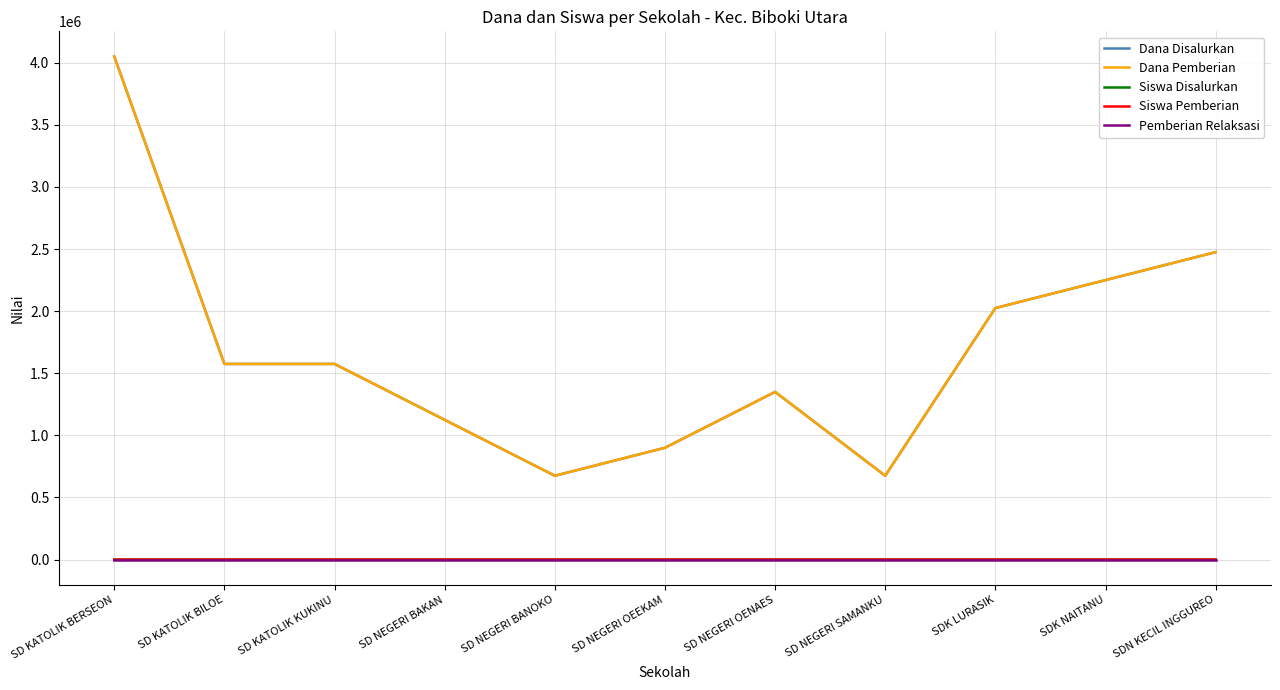

What is the label of the 2nd point from the right?

SDK NAITANU